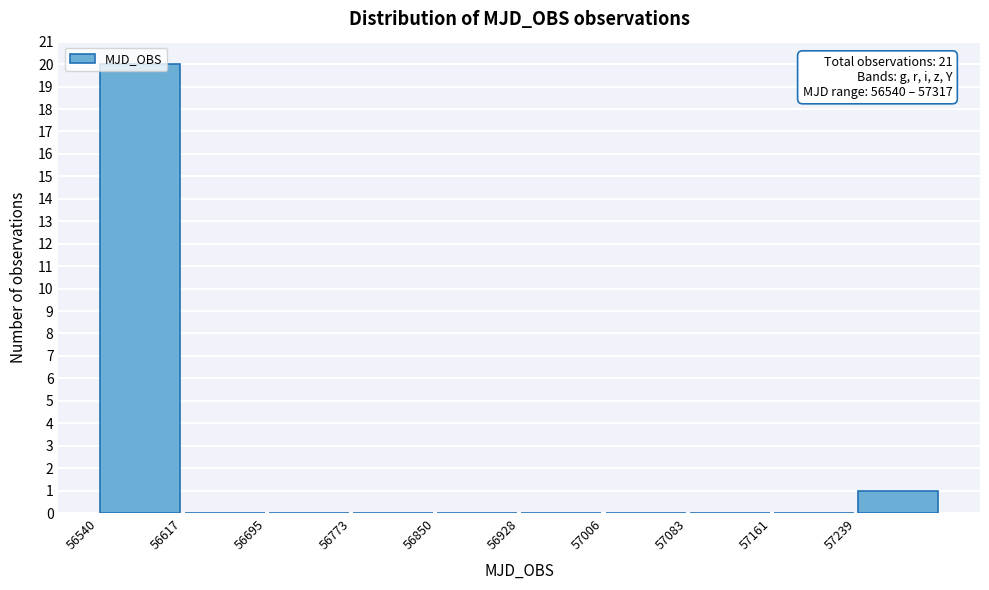

Over which range of the x-axis is the bar tallest?

56540 to 56620